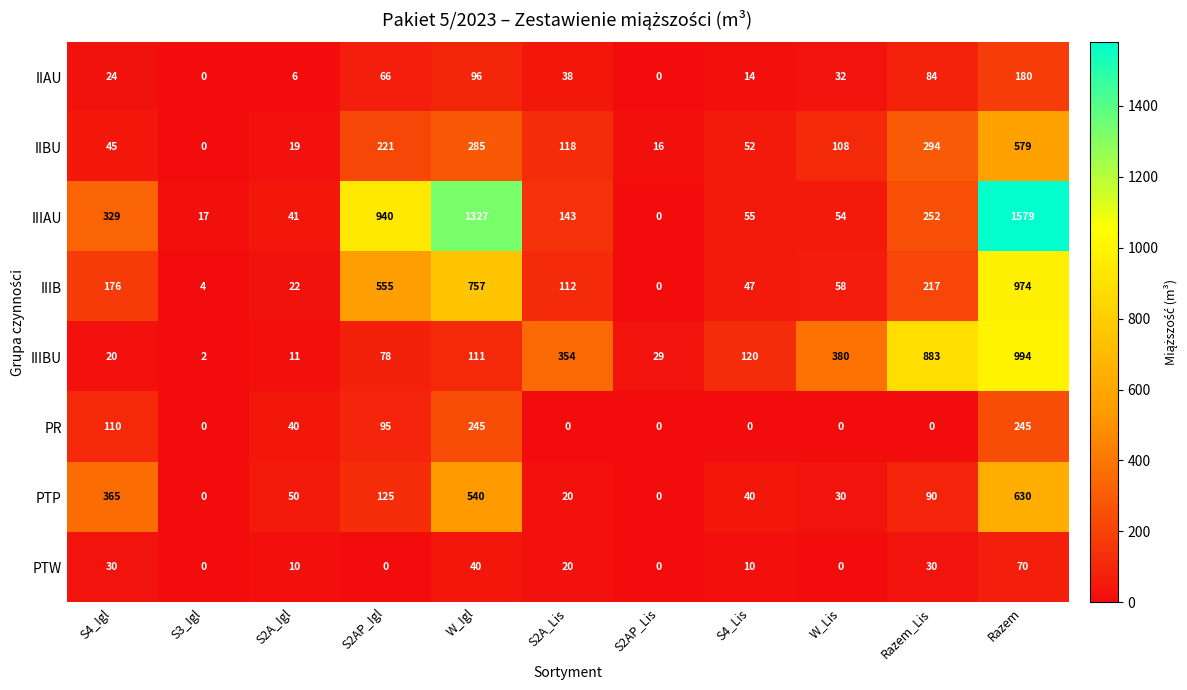

Rank the series by their maximum value, from lowest to highest.

PTW, IIAU, PR, IIBU, PTP, IIIB, IIIBU, IIIAU